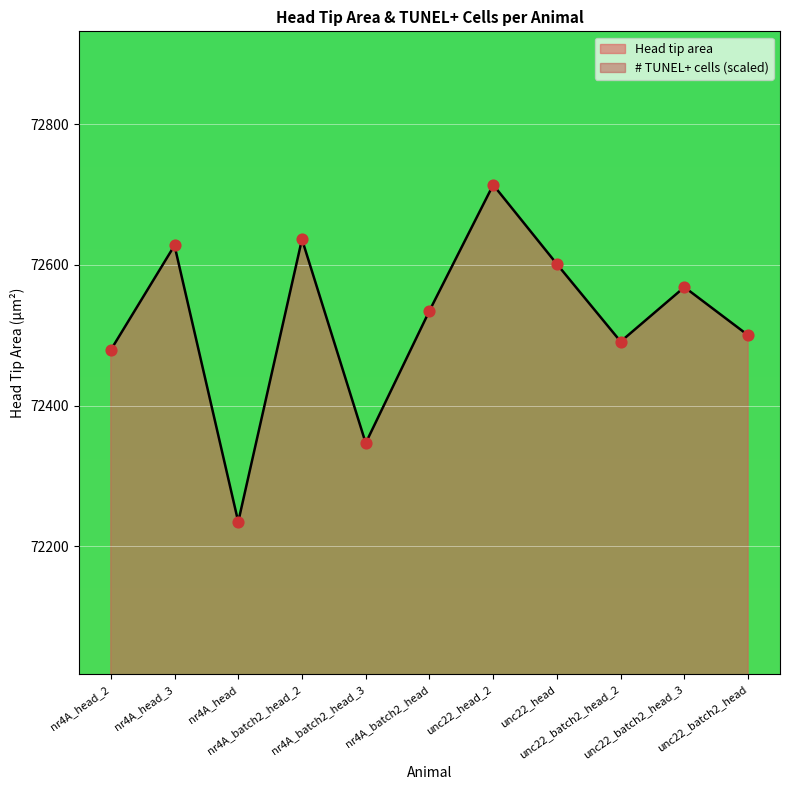

Which series reaches the minimum Y coordinate?

# TUNEL+ cells